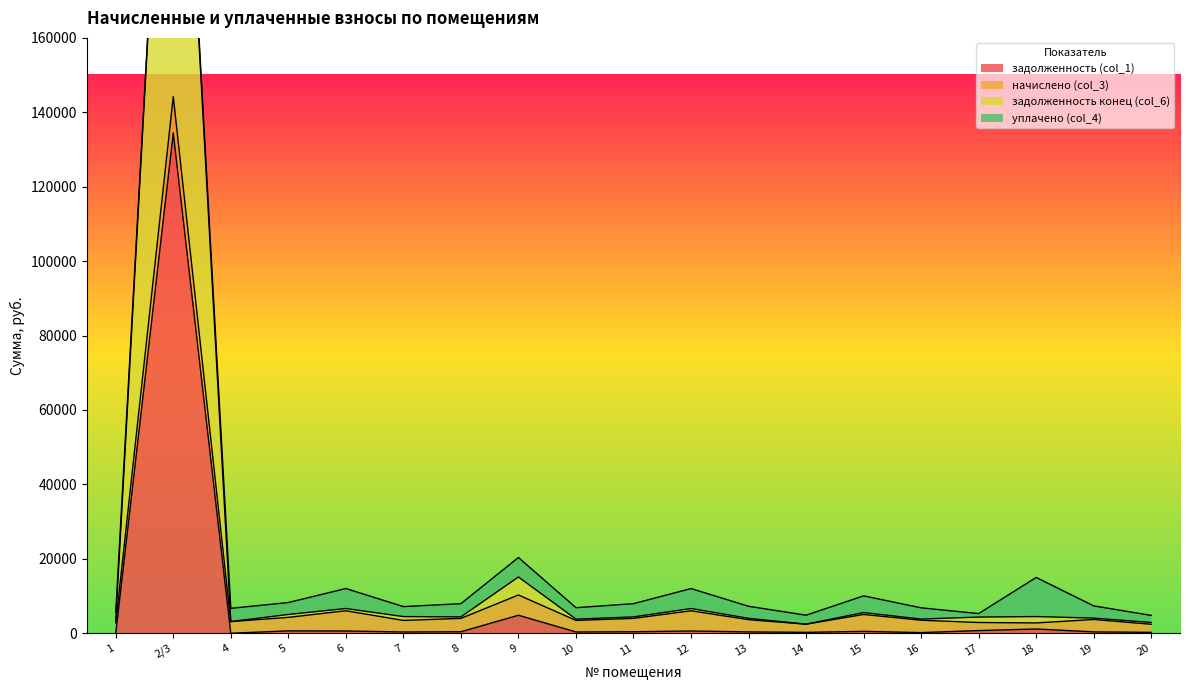

Is the value of задолженность конец (col_6) at 17 greater than the value of задолженность (col_1) at 10?

Yes